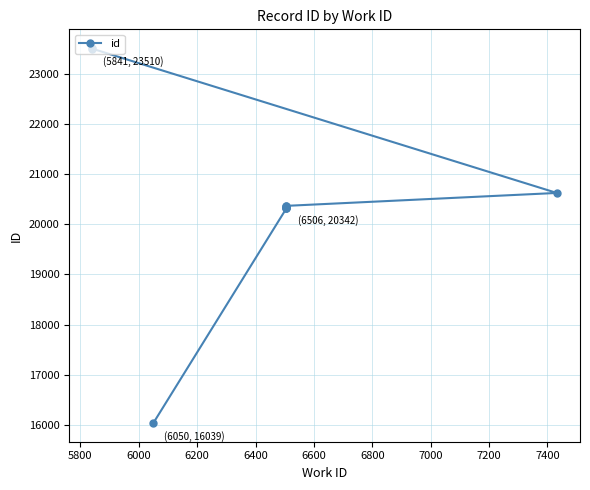

Is it true that the value at 7200 is 7768?

False